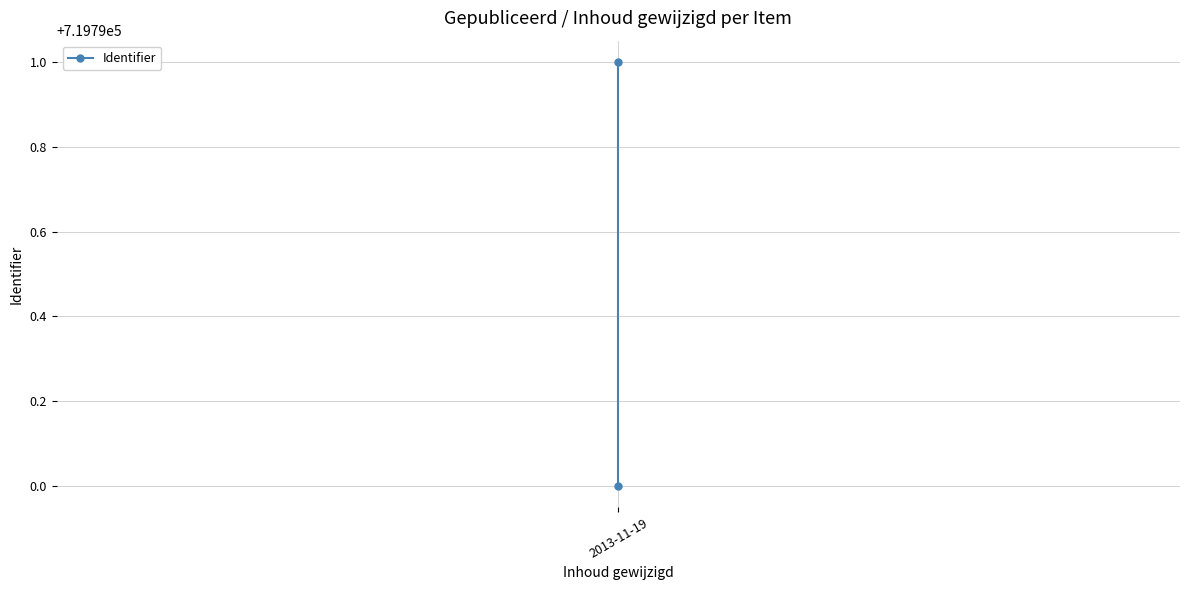

Rank the categories by value from lowest to highest.

2013-11-19, 2013-11-19